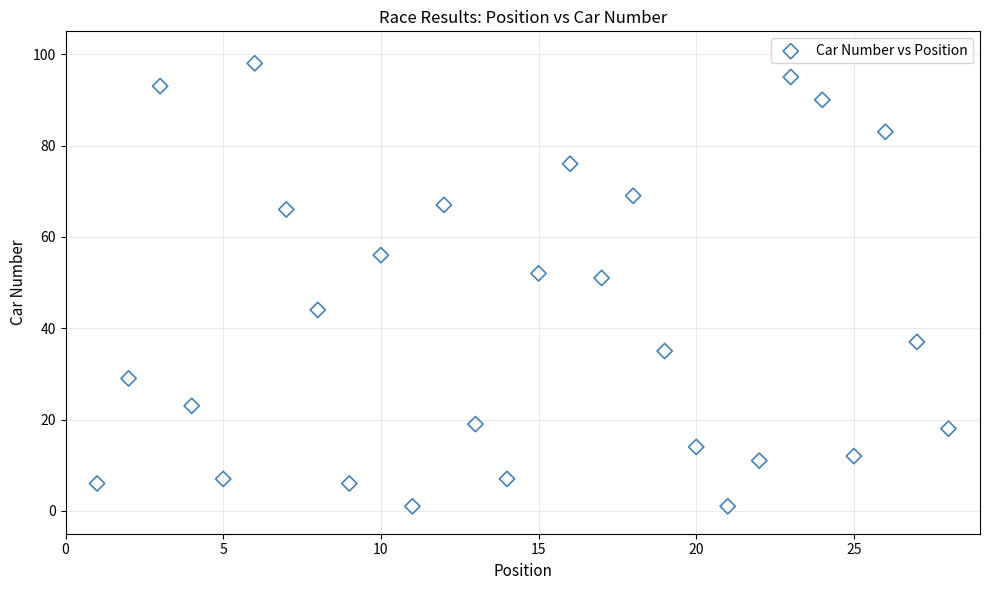

What is the range of Y values (max minus min)?

97